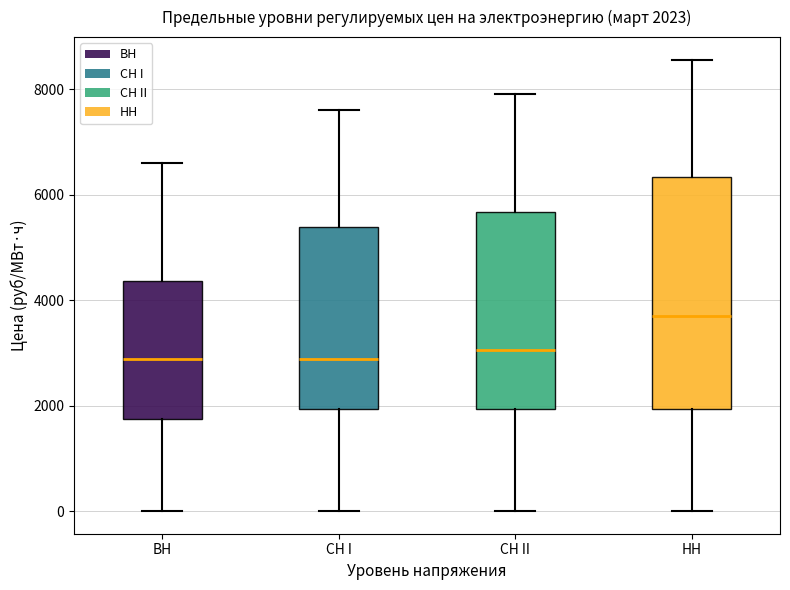

Which box is the tallest, from its lower edge to its upper edge?

НН